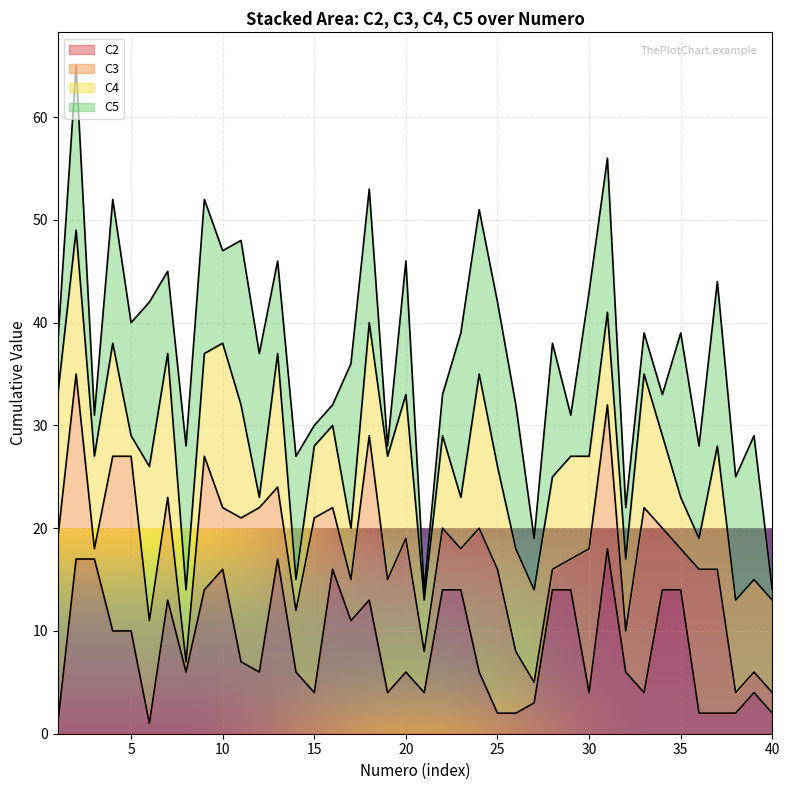

What is the total value across all series at 20?

46